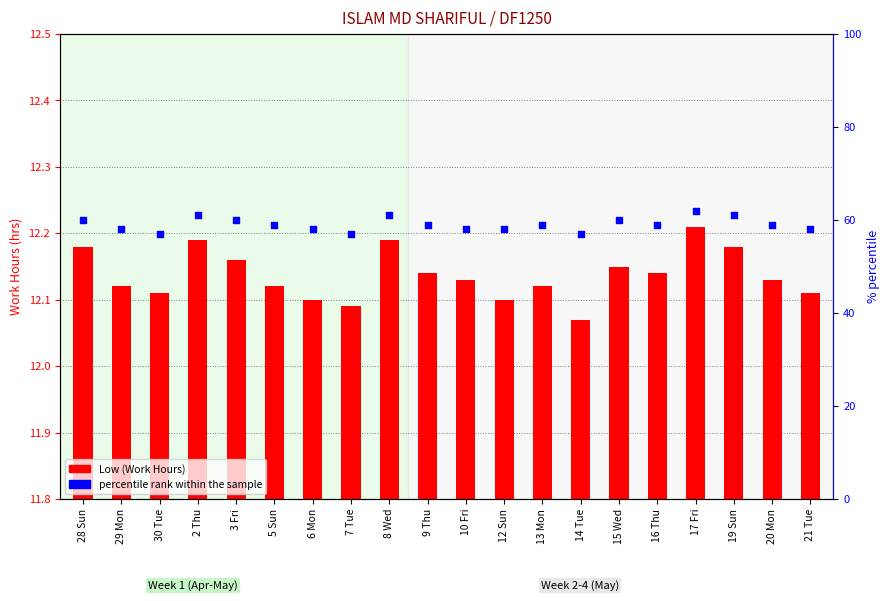

Is the value of Low (Work Hours) at 15 Wed greater than the value of percentile rank within the sample at 15 Wed?

No